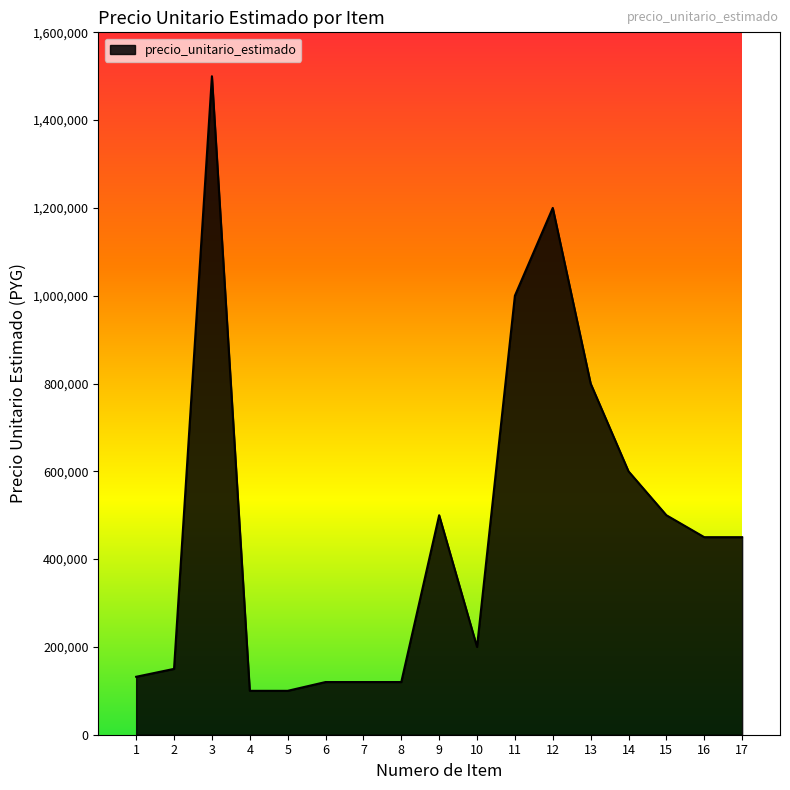

Is it true that the value at 2 is 150000?

True